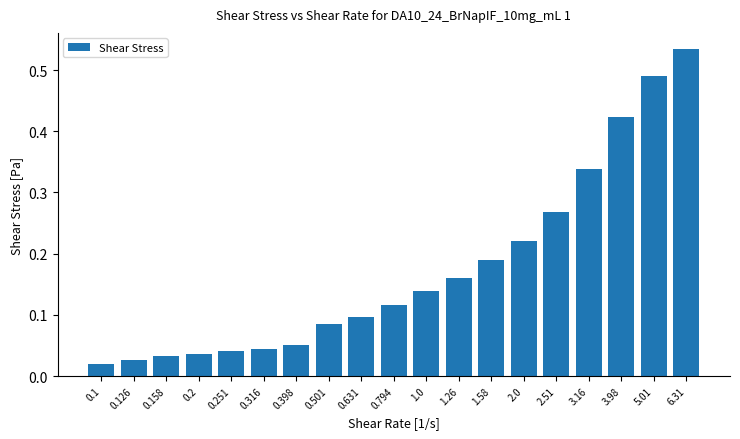

What is the change in value from 0.794 to 1.58?

+0.1